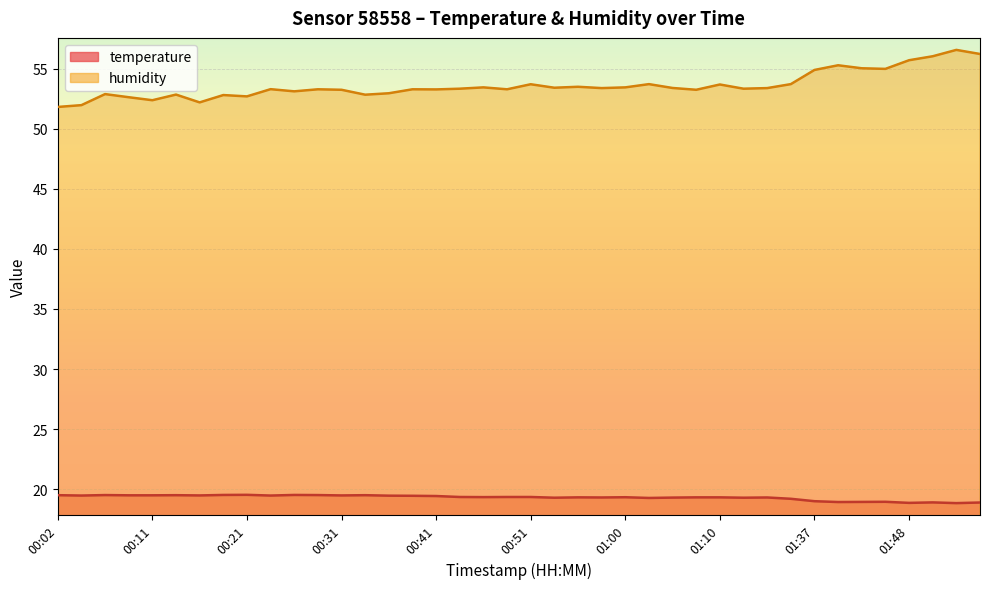

What is the value of the temperature point at the 32nd from the left?

19.2